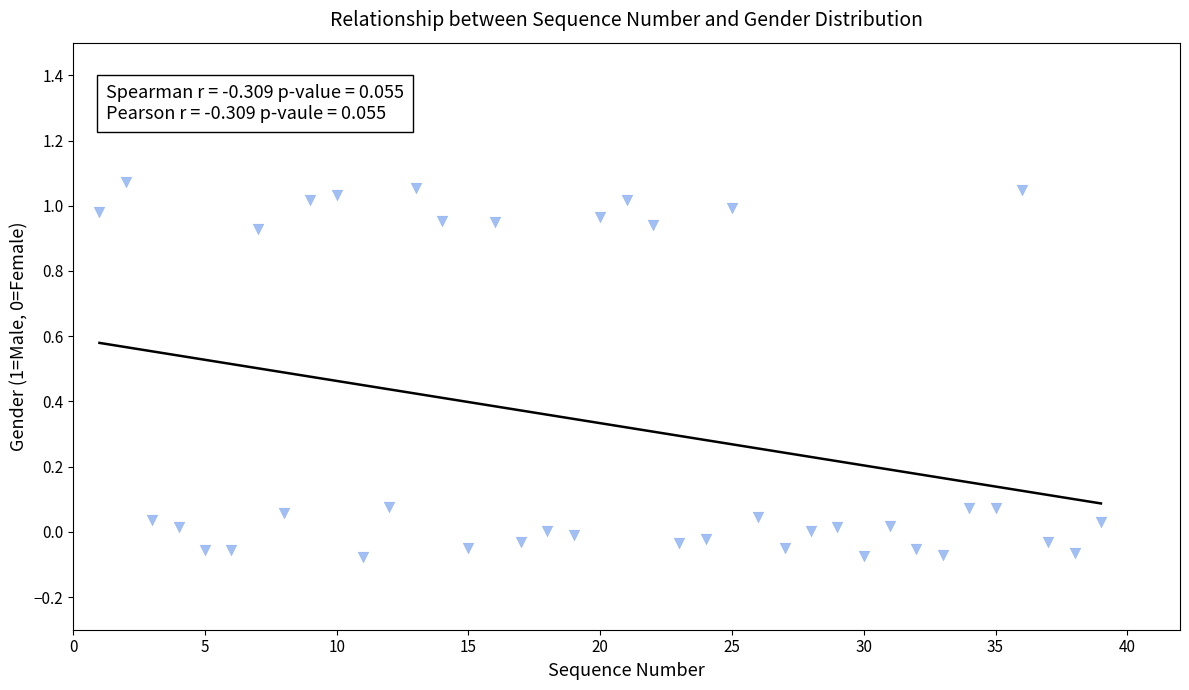

What is the range of X values (max minus min)?

38.0